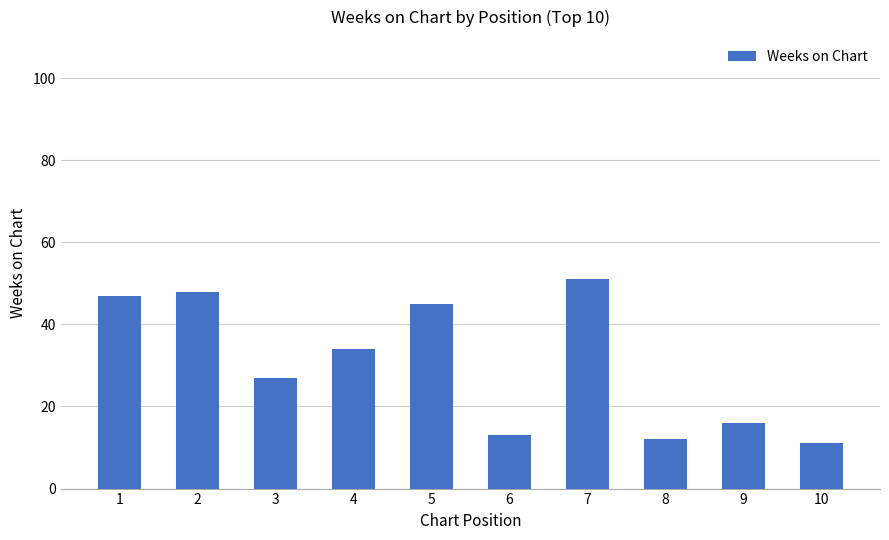

The chart shows a value of 51 at 7. True or false?

True